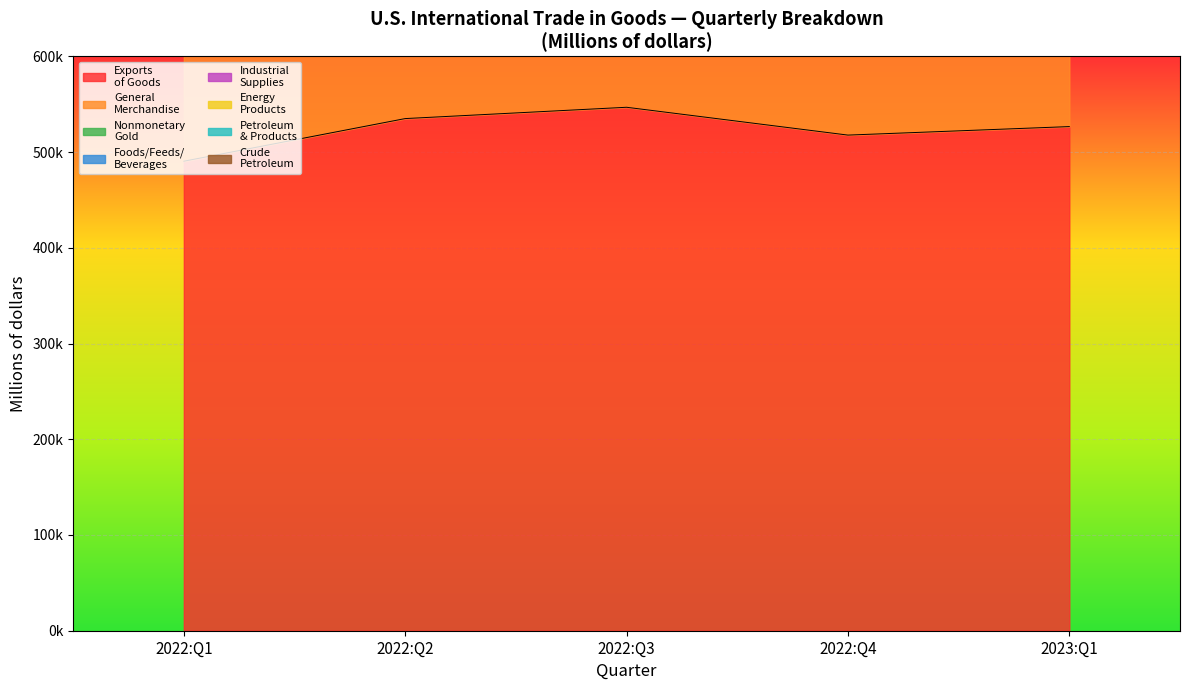

The 2022:Q3 series shows 15564 at Nonmonetary gold. True or false?

True